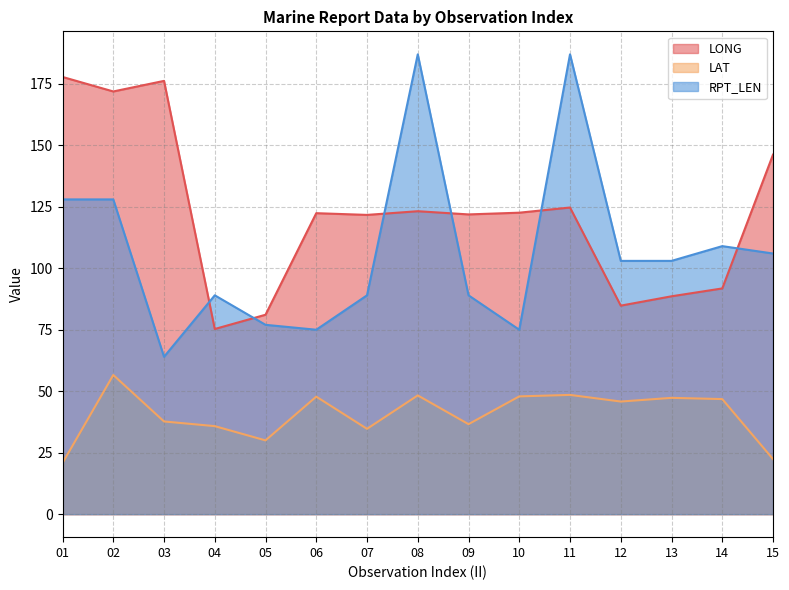

At which label does LAT reach its minimum?

01